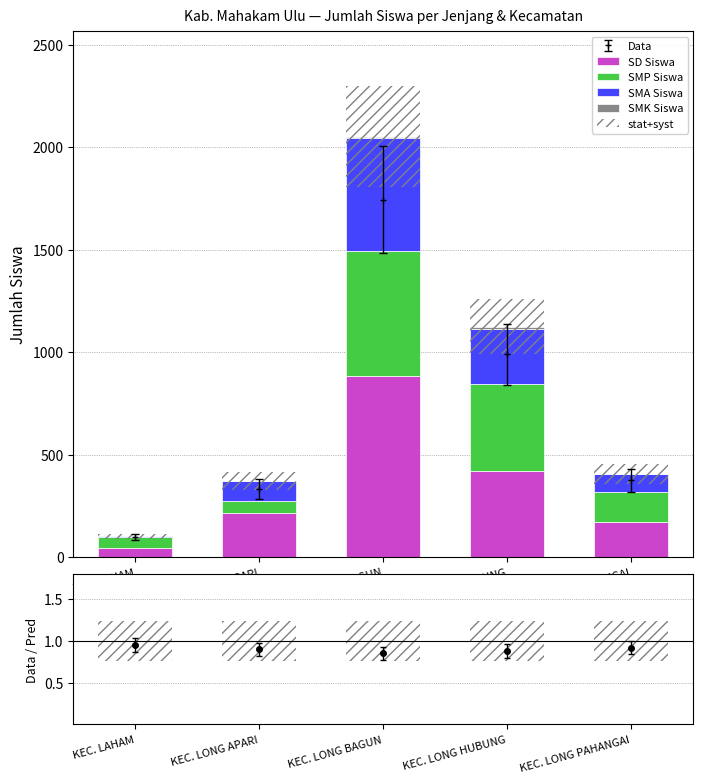

What is the label of the 4th bar from the right?

KEC. LONG APARI